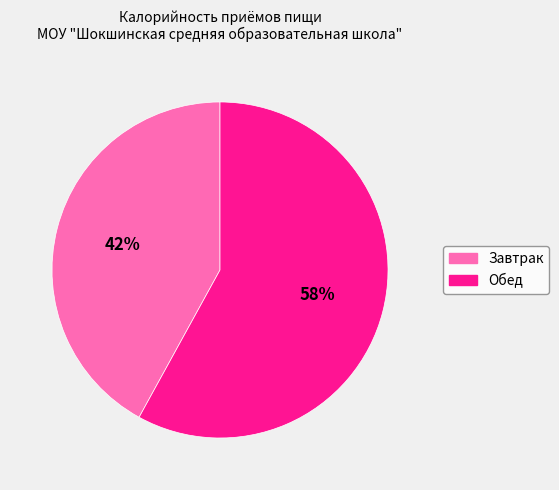

How many slices are in this pie chart?

2